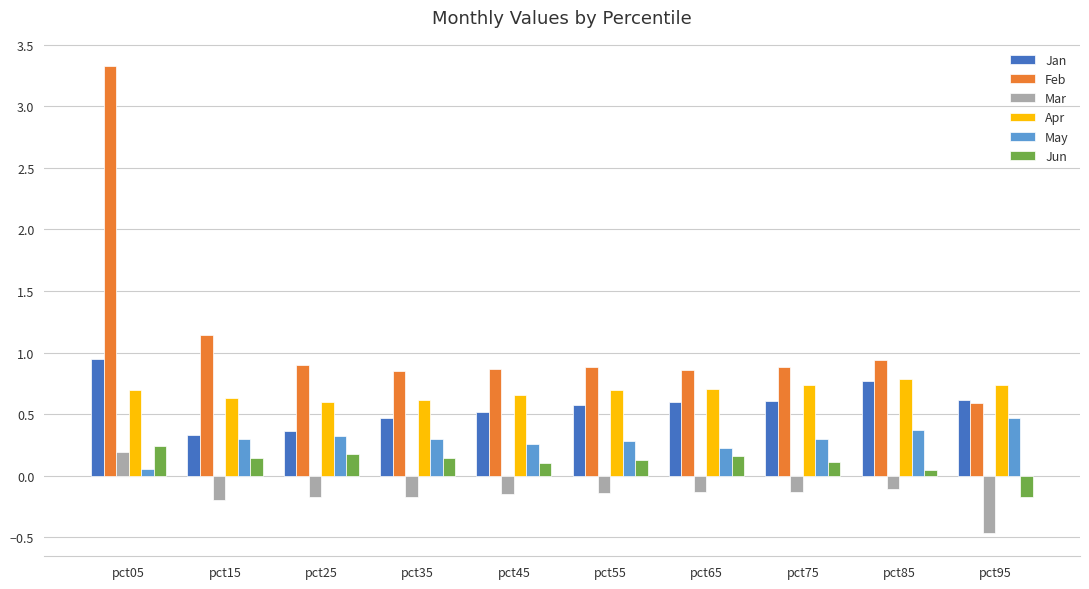

Which series has the largest total across all categories?

Feb